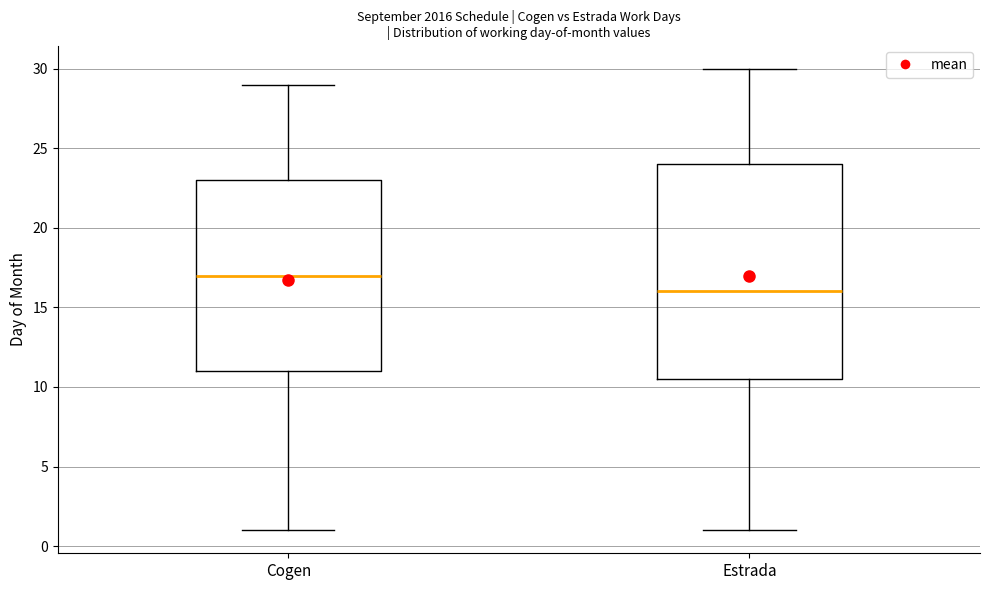

Reading left to right, transcribe this box plot: for each box, give where its median line is, the range the box spans, and where its two whiskers end, as read against the y-axis. The values are not printed on the chart, so give them approximately, as read against the axis.

Cogen: median 17.0, box 11.0 to 23.0, whiskers 1.0 to 29.0
Estrada: median 16.0, box 10.5 to 24.0, whiskers 1.0 to 30.0